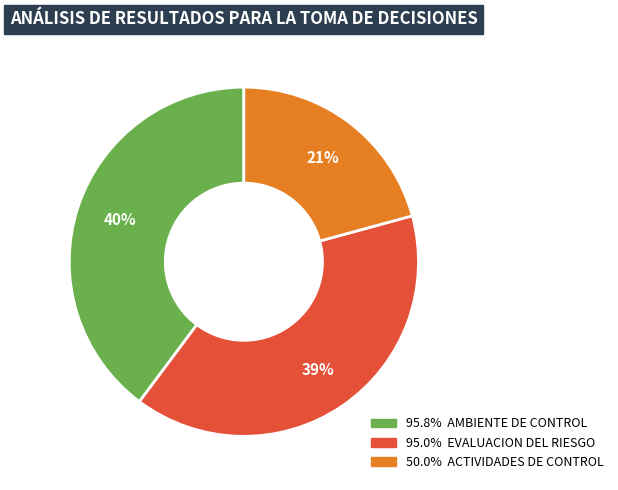

Is there any slice that represents more than half of the pie?

No